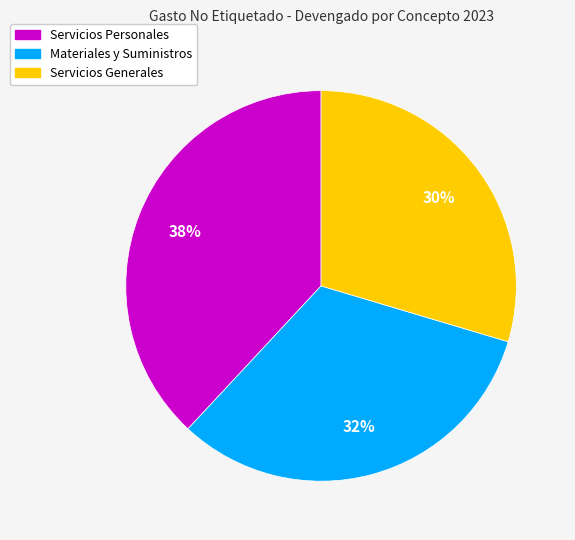

Which has a higher value, Materiales y Suministros or Servicios Personales?

Servicios Personales